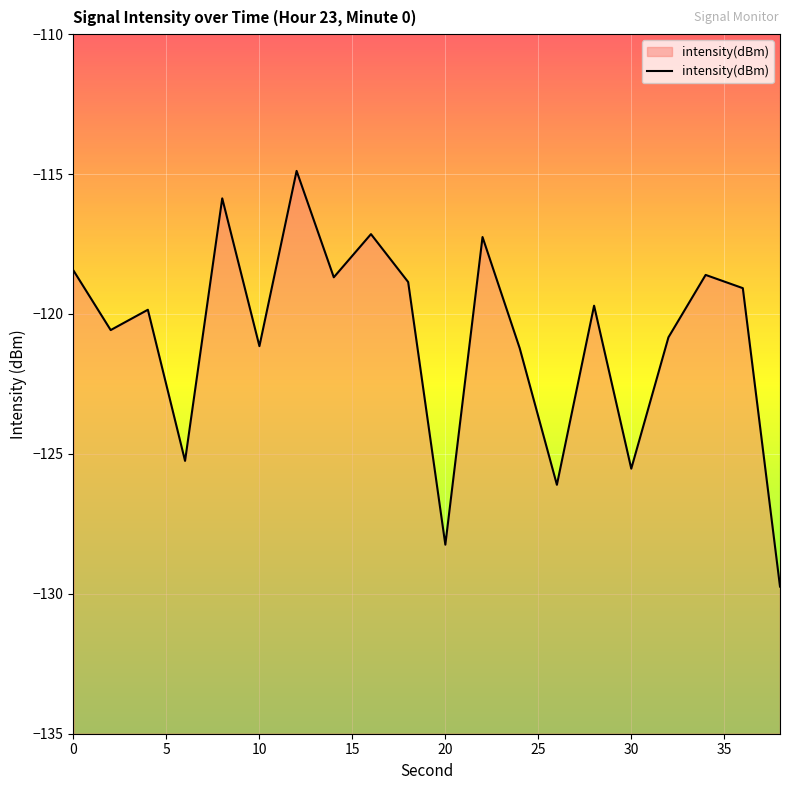

What is the value of the 4th point from the left?

-125.2